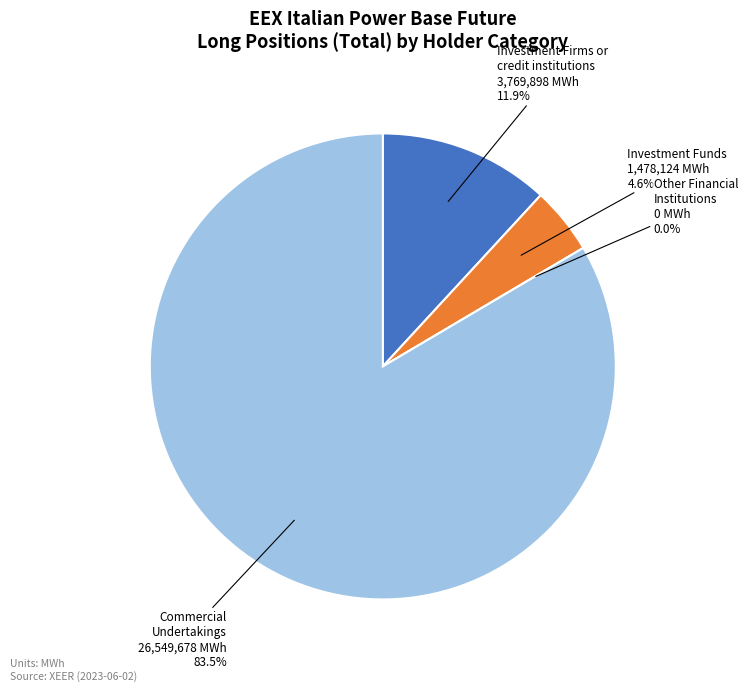

Do Other Financial
Institutions and Investment Funds together represent more than half of the pie?

No